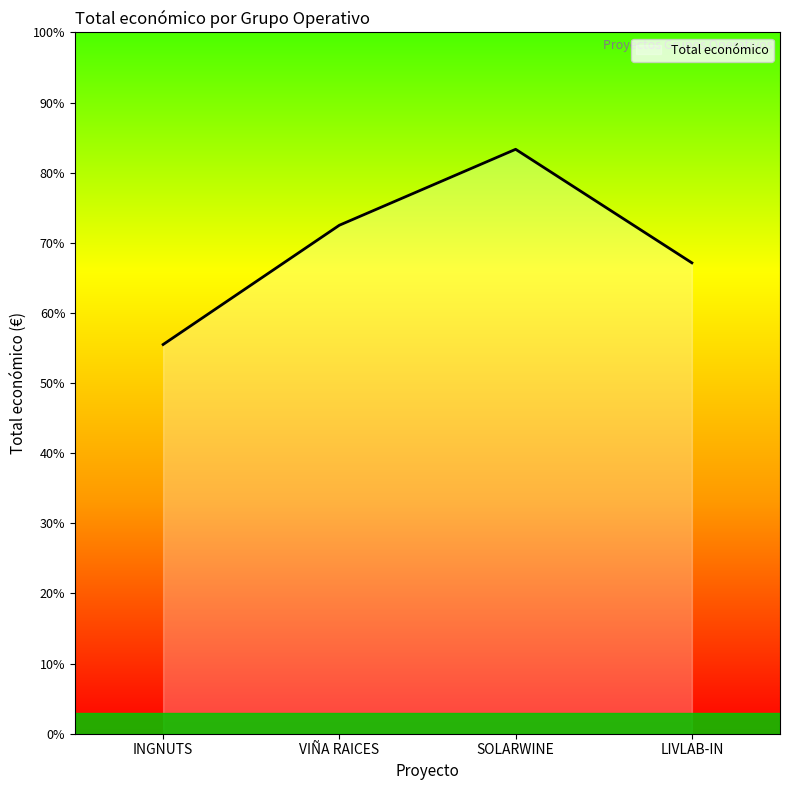

Rank the categories by value from lowest to highest.

INGNUTS, LIVLAB-IN, VIÑA RAICES, SOLARWINE